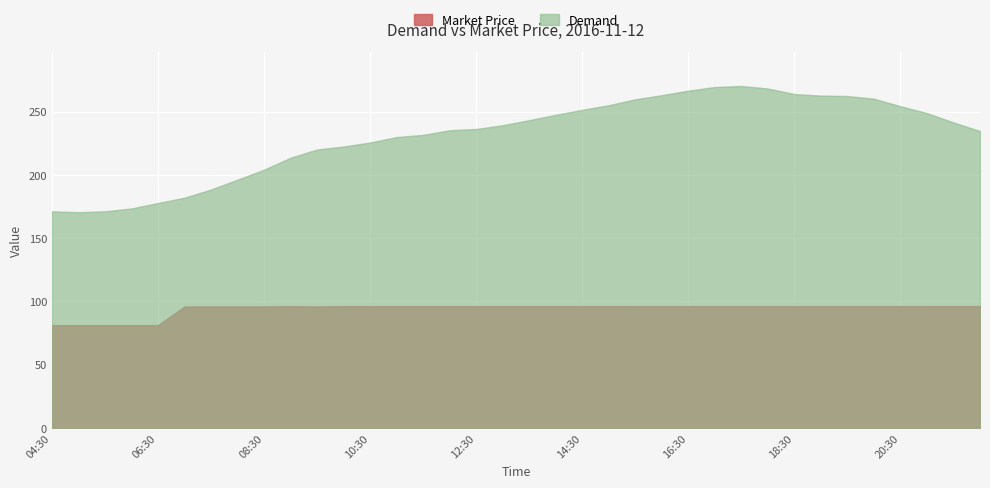

True or false: Market Price and Demand intersect in this chart.

False